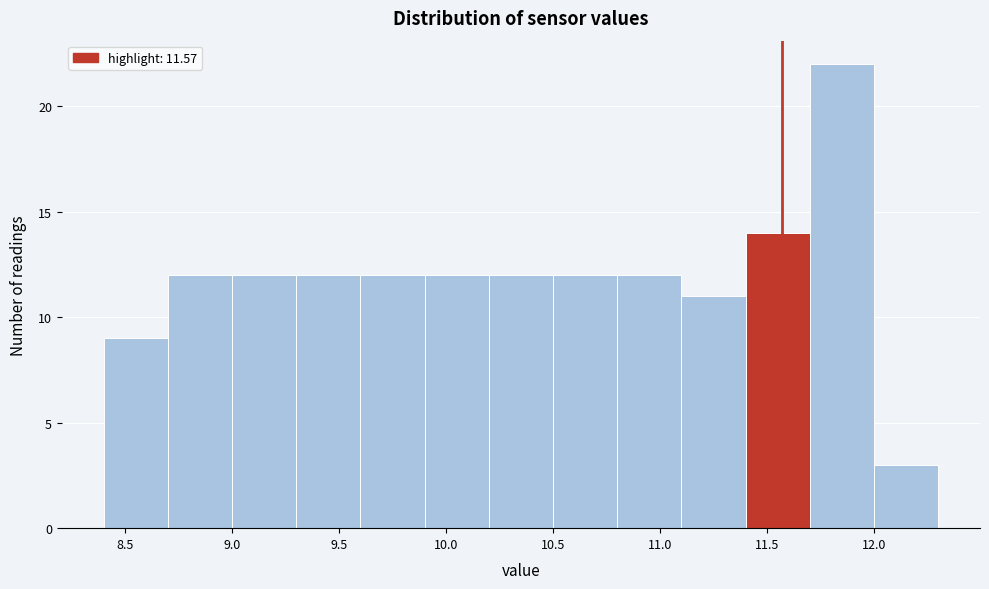

Reading left to right, transcribe this chart: for each bar, give the range it covers on the x-axis and its height. The values are not printed on the chart, so give them approximately, as read against the axis.

8.4 to 8.7: 9
8.7 to 9.0: 12
9.0 to 9.3: 12
9.3 to 9.6: 12
9.6 to 9.9: 12
9.9 to 10.2: 12
10.2 to 10.5: 12
10.5 to 10.8: 12
10.8 to 11.1: 12
11.1 to 11.4: 11
11.4 to 11.7: 14
11.7 to 12.0: 22
12.0 to 12.3: 3